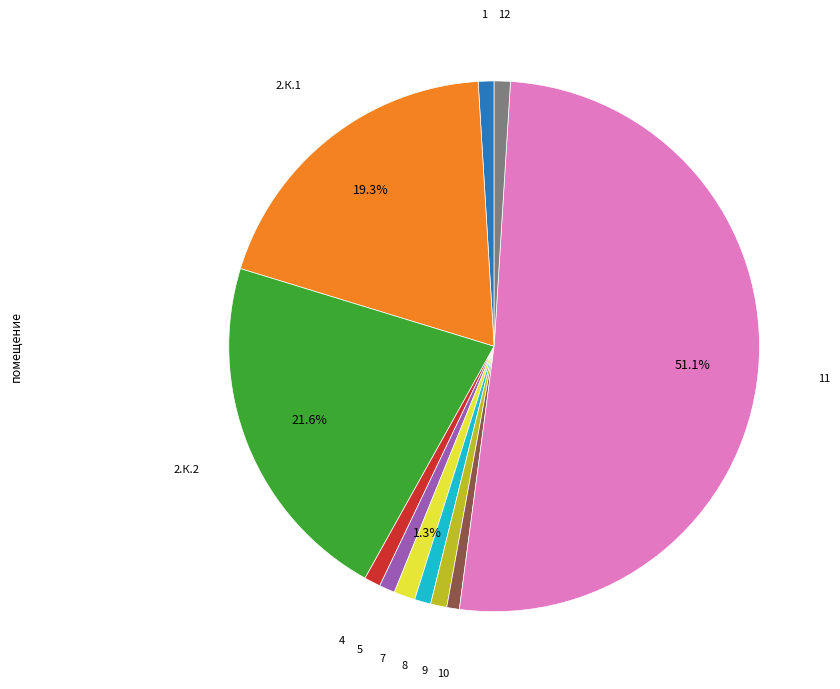

Count the number of slices in the pie.

11